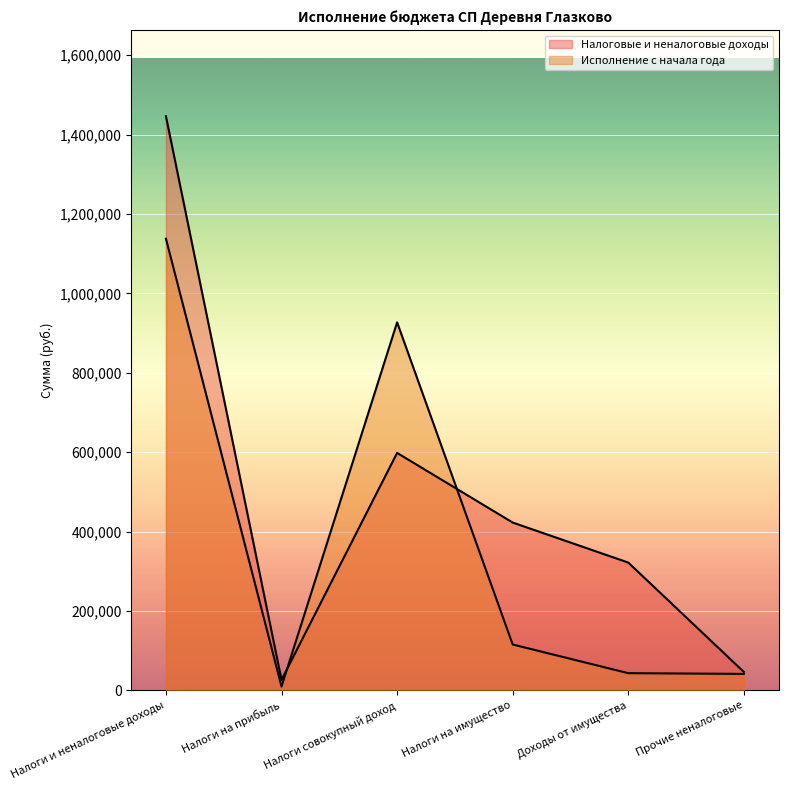

How many lines are shown in the chart?

2